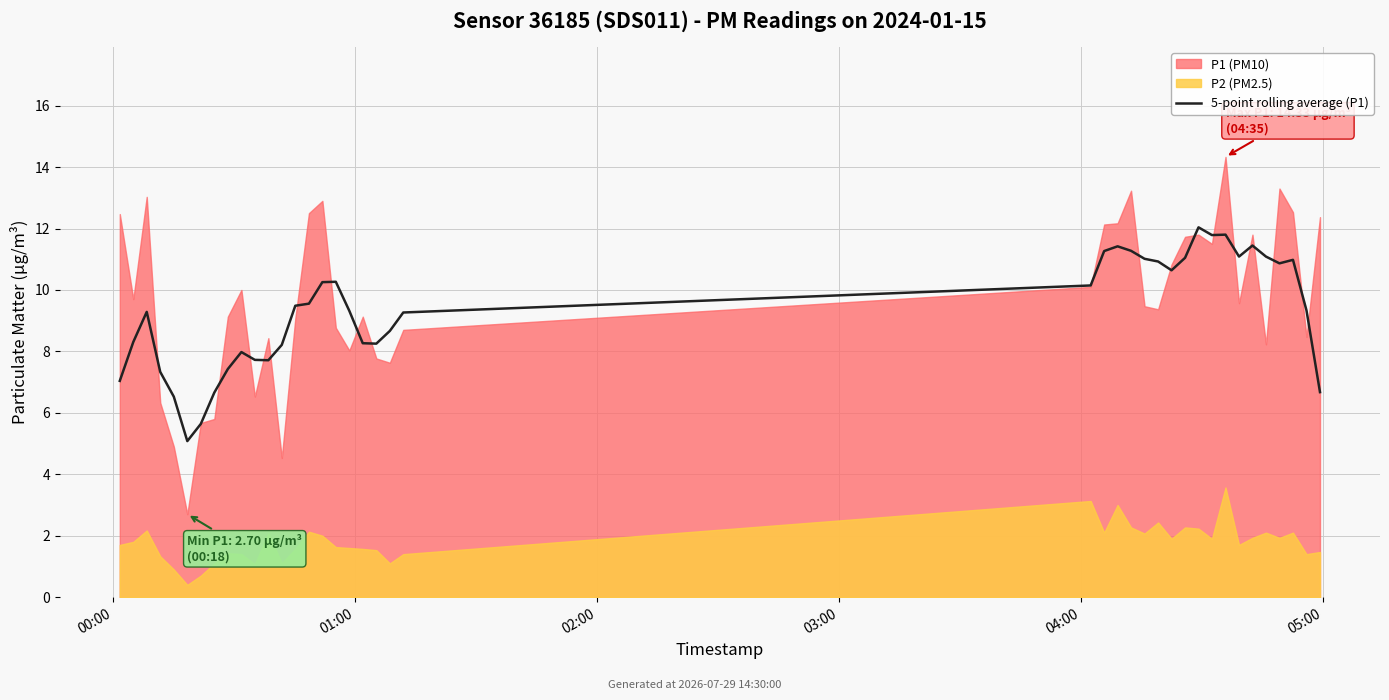

What is the ratio of the value at 30 to the value at 7?

1.8